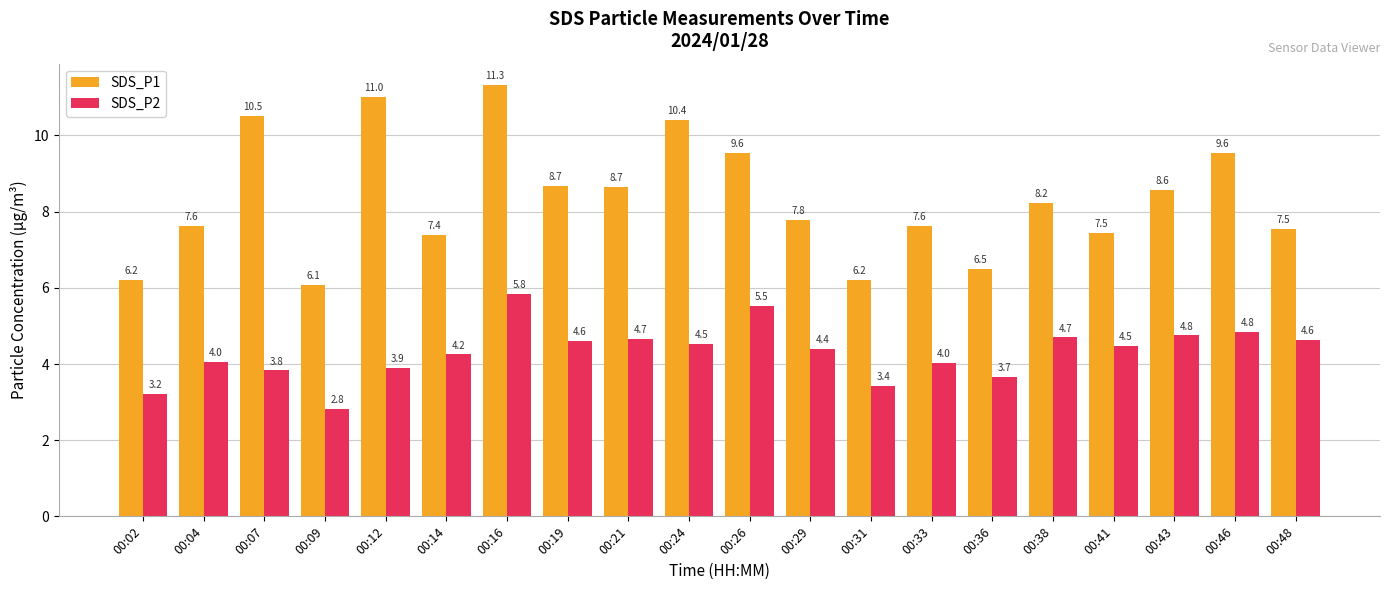

What is the difference between the SDS_P1 values at 00:09 and 00:43?

2.5